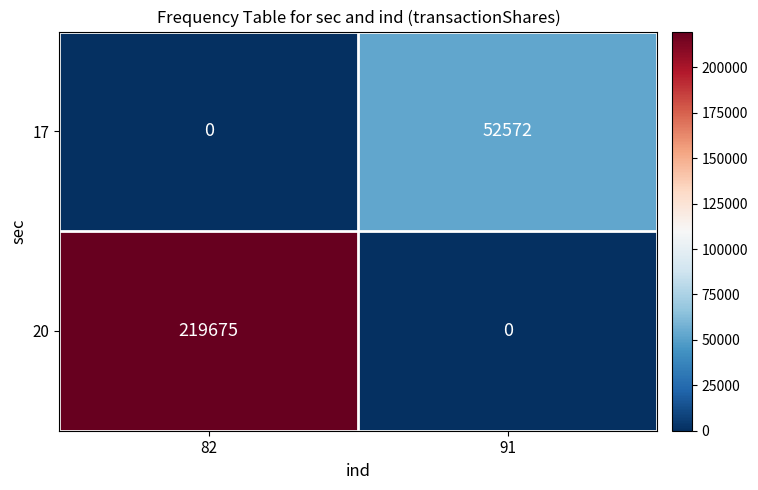

Where is 17 nearest to the value 26286?

82